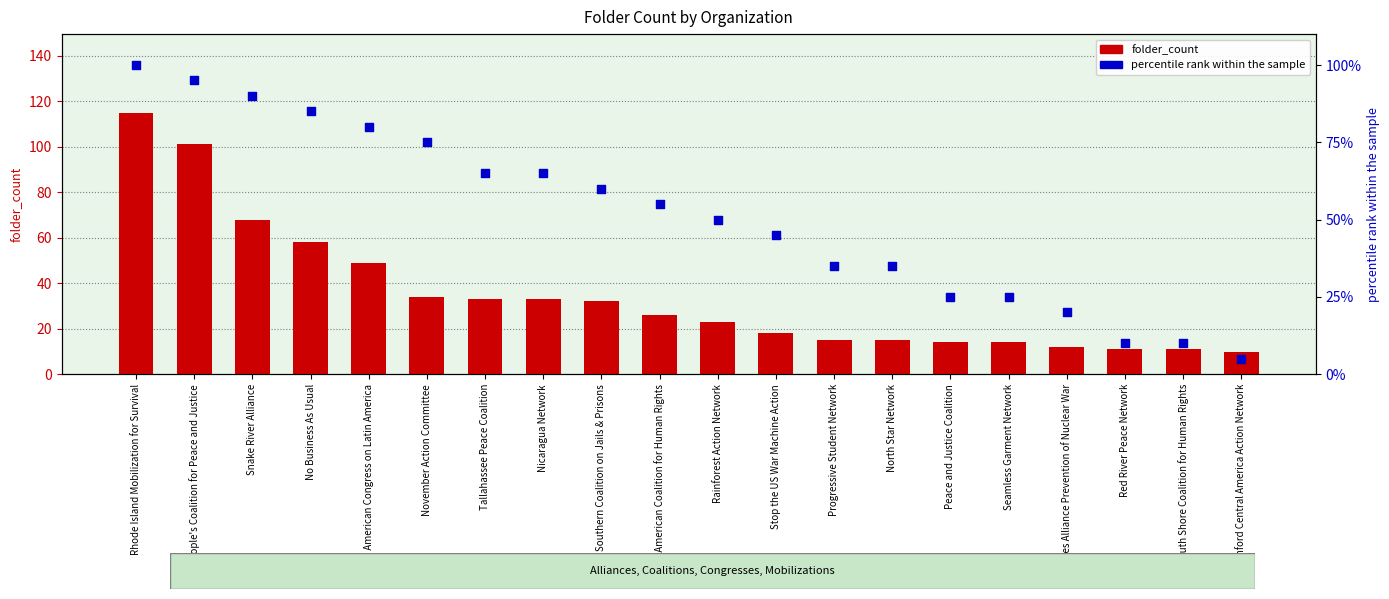

Which series has the widest spread of Y values?

folder_count